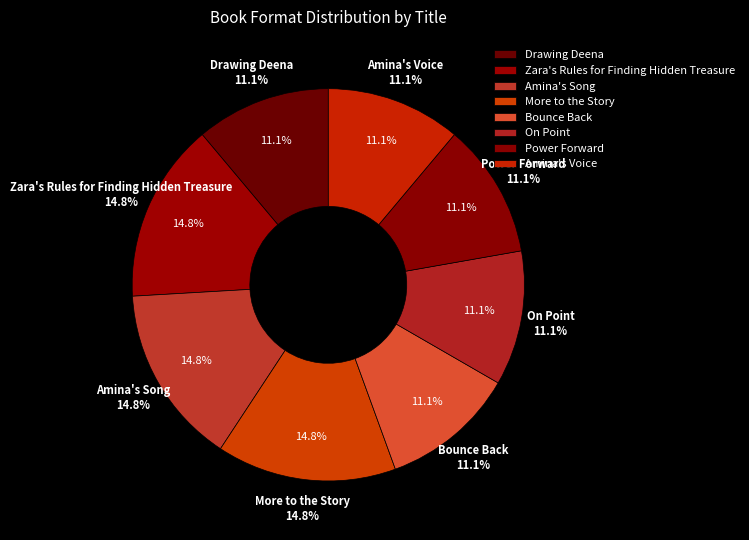

Which category has the biggest portion of the pie?

Zara's Rules for Finding Hidden Treasure